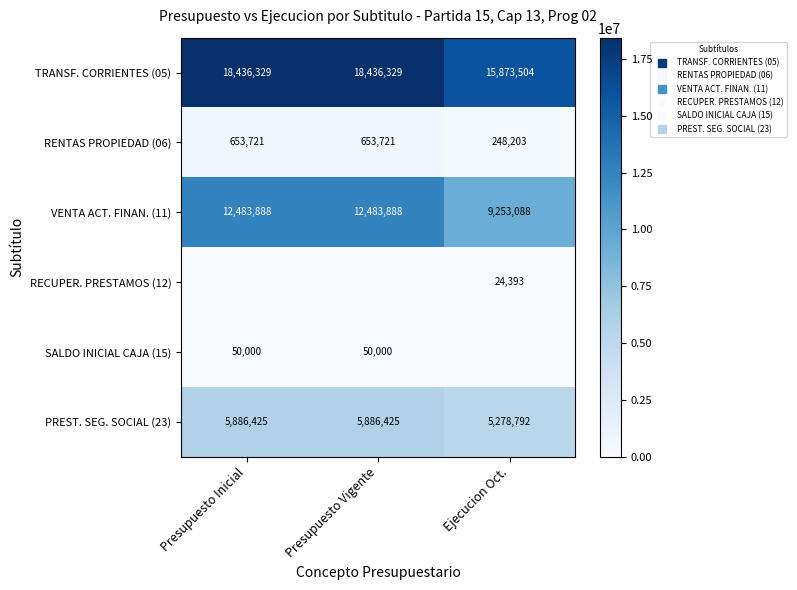

How many data points in TRANSF. CORRIENTES (05) are less than 18436329?

1